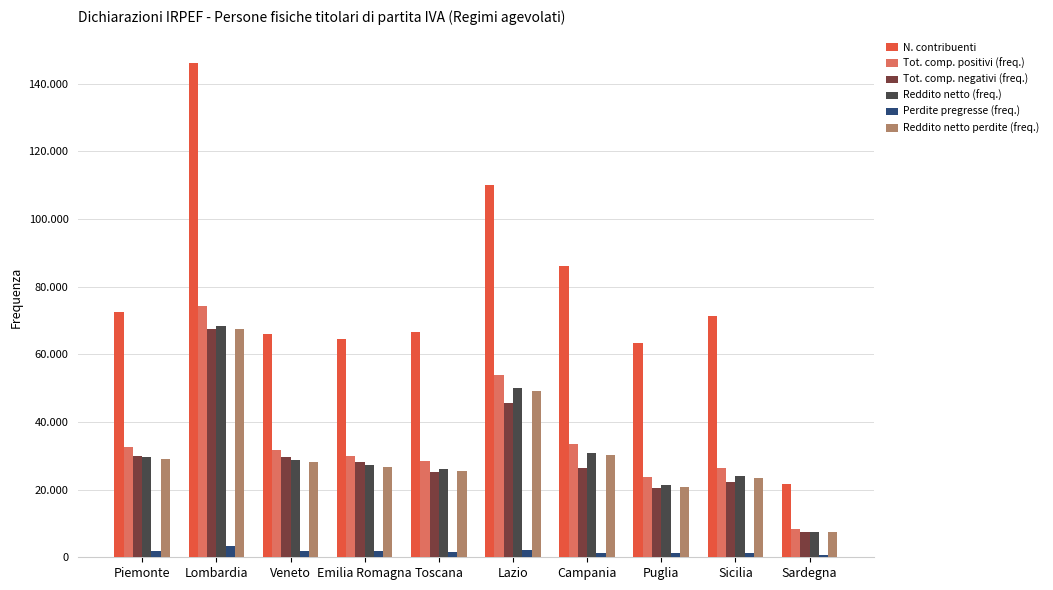

Which has a higher value, Toscana or Emilia Romagna?

Toscana